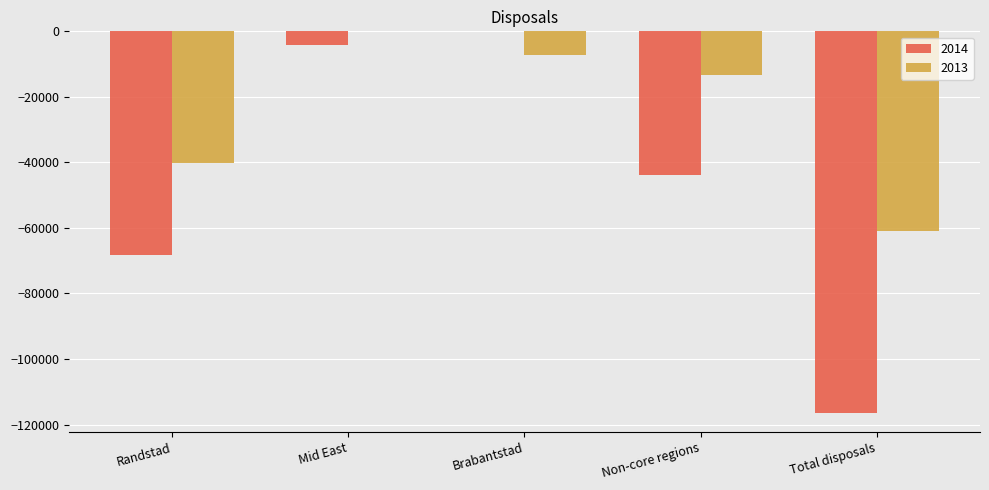

What is the spread (max minus min) of values at Non-core regions?

30558.6